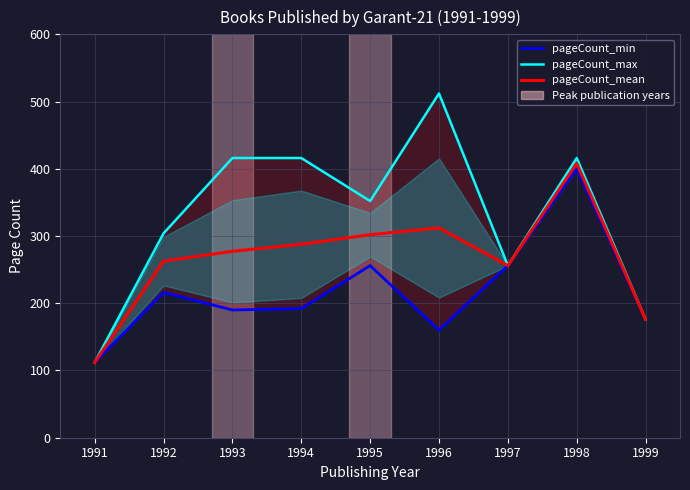

Is it true that pageCount_mean equals 395.0 at 1993?

False